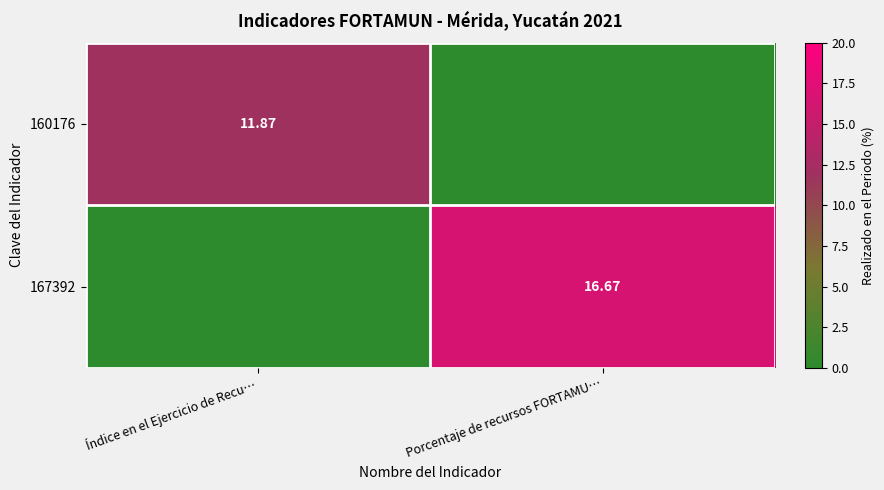

Is the value of 160176 at Índice en el Ejercicio de Recu… greater than the value of 167392 at Porcentaje de recursos FORTAMU…?

No